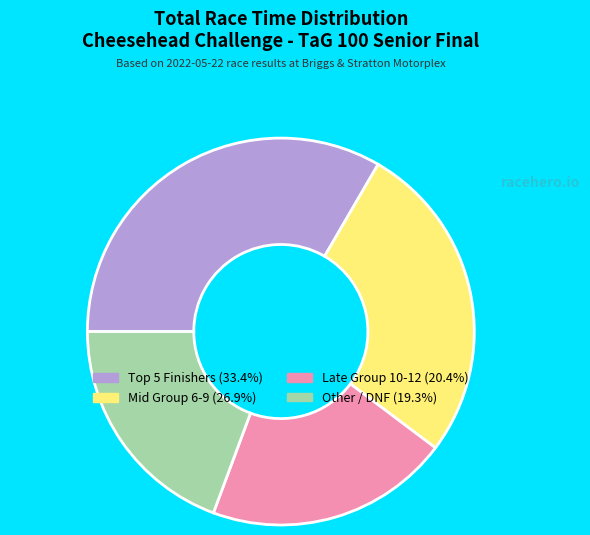

Does any single category account for the majority?

No